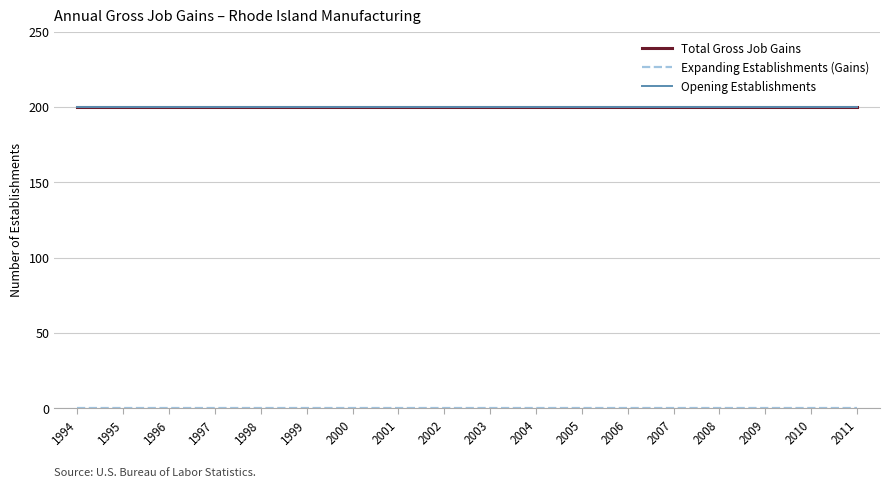

The value of Total Gross Job Gains at 2002 is 200. True or false?

True